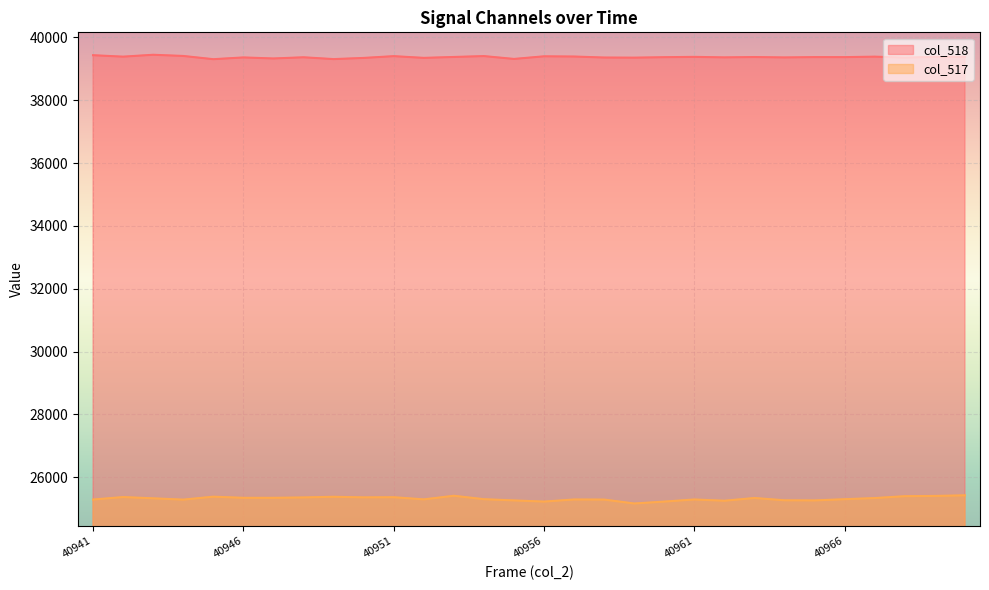

Reading left to right, what are all the values shown in this chart?

col_518: 40941=39434	40942=39388	40943=39448	40944=39410	40945=39307	40946=39363	40947=39330	40948=39368	40949=39310	40950=39347	40951=39404	40952=39349	40953=39378	40954=39406	40955=39315	40956=39399	40957=39392	40958=39360	40959=39356	40960=39371	40961=39381	40962=39365	40963=39376	40964=39363	40965=39374	40966=39373	40967=39388	40968=39357	40969=39381	40970=39380
col_517: 40941=25291	40942=25370	40943=25330	40944=25288	40945=25382	40946=25346	40947=25346	40948=25358	40949=25379	40950=25360	40951=25365	40952=25296	40953=25411	40954=25302	40955=25263	40956=25226	40957=25293	40958=25290	40959=25165	40960=25226	40961=25293	40962=25253	40963=25340	40964=25267	40965=25263	40966=25302	40967=25338	40968=25398	40969=25406	40970=25425